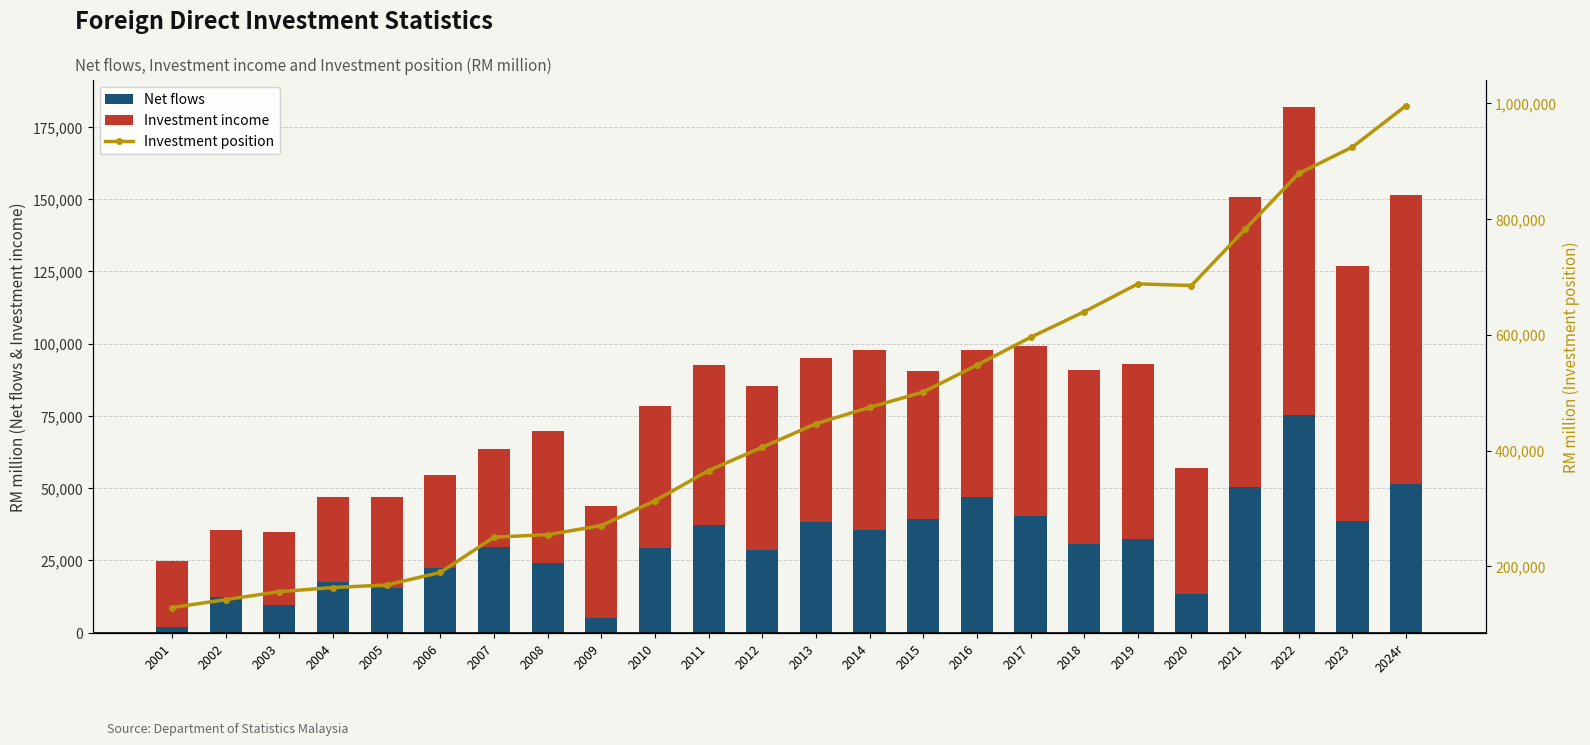

The Investment position series shows 194801.5 at 2018. True or false?

False